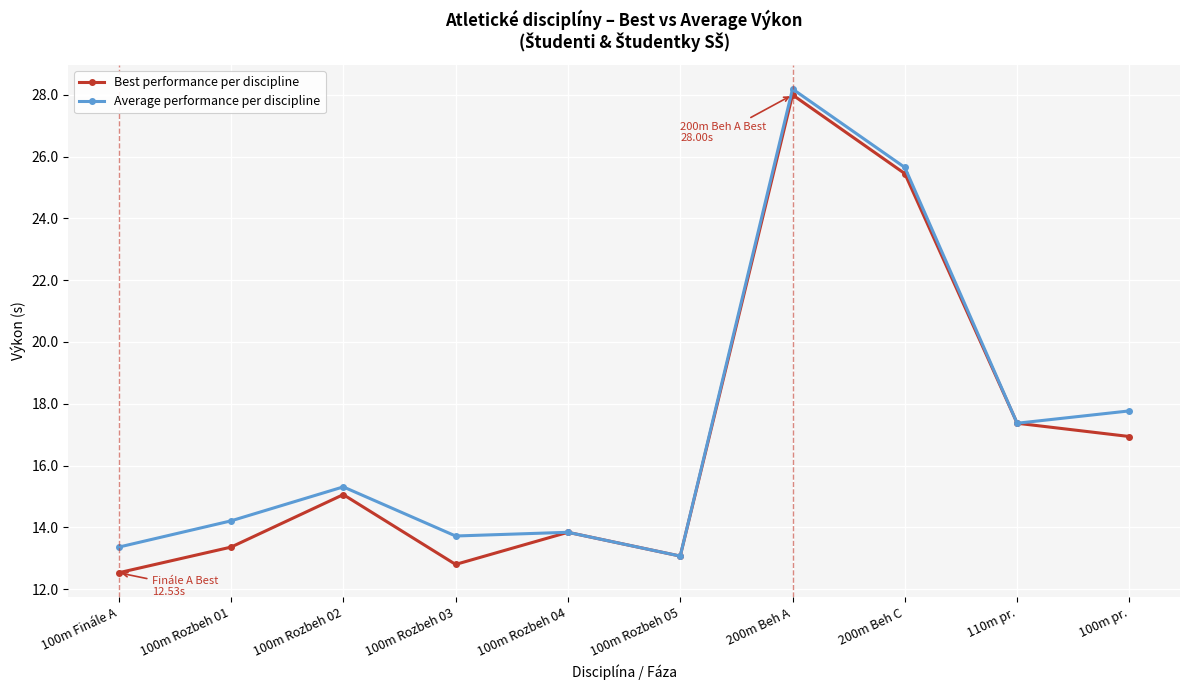

What is the sum of all Best performance per discipline values?

168.4